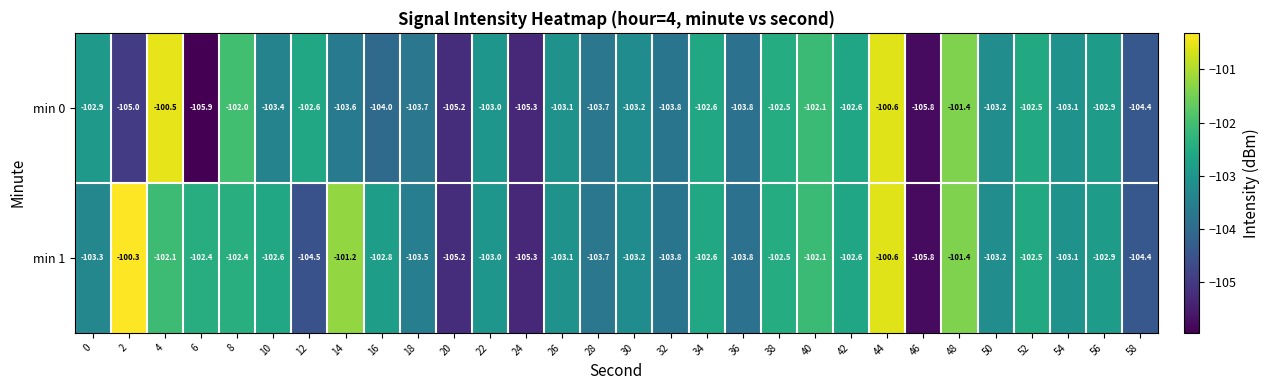

Rank the series by their maximum value, from lowest to highest.

min 0, min 1